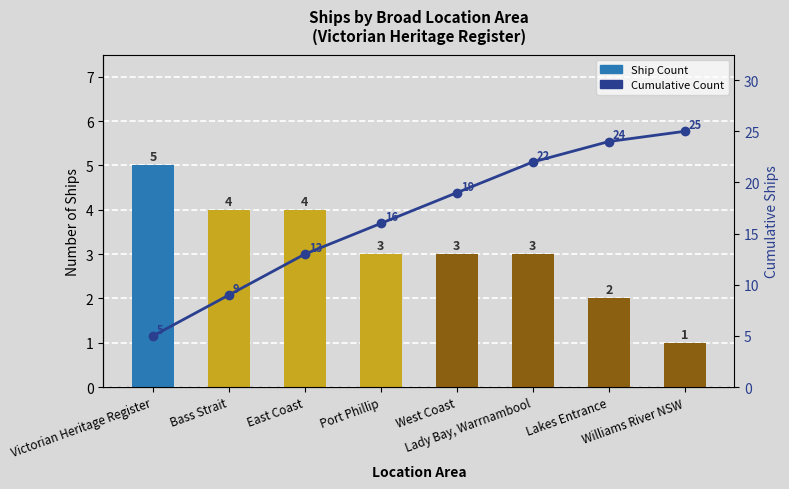

Rank the series by their maximum value, from lowest to highest.

Ship Count, Cumulative Count